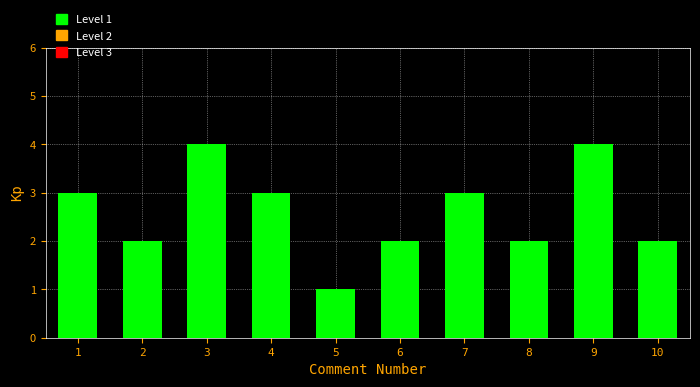

Reading right to left, what are all the values shown in this chart?

2	4	2	3	2	1	3	4	2	3